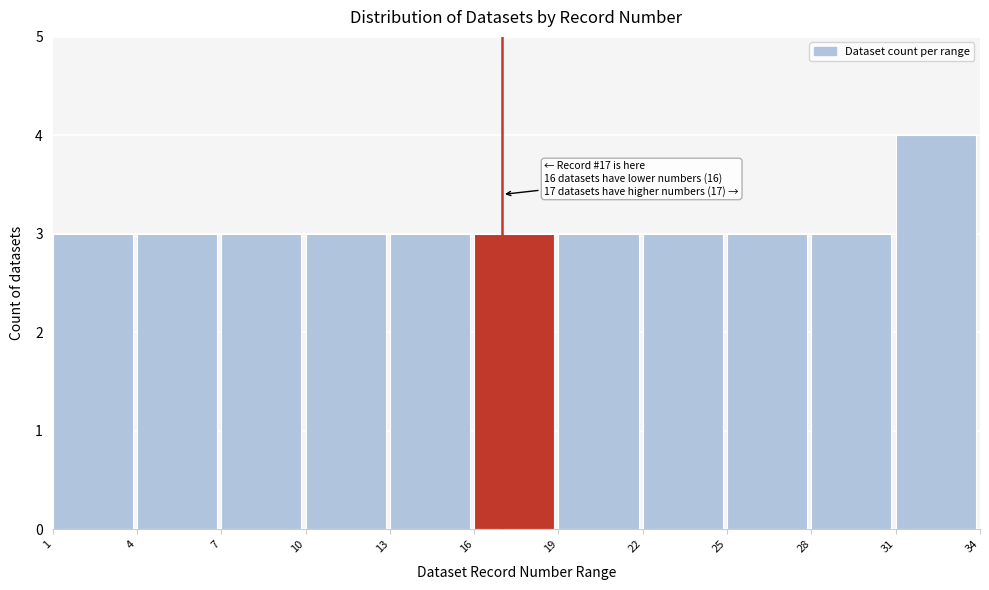

Which range on the x-axis has the tallest bar?

31 to 34